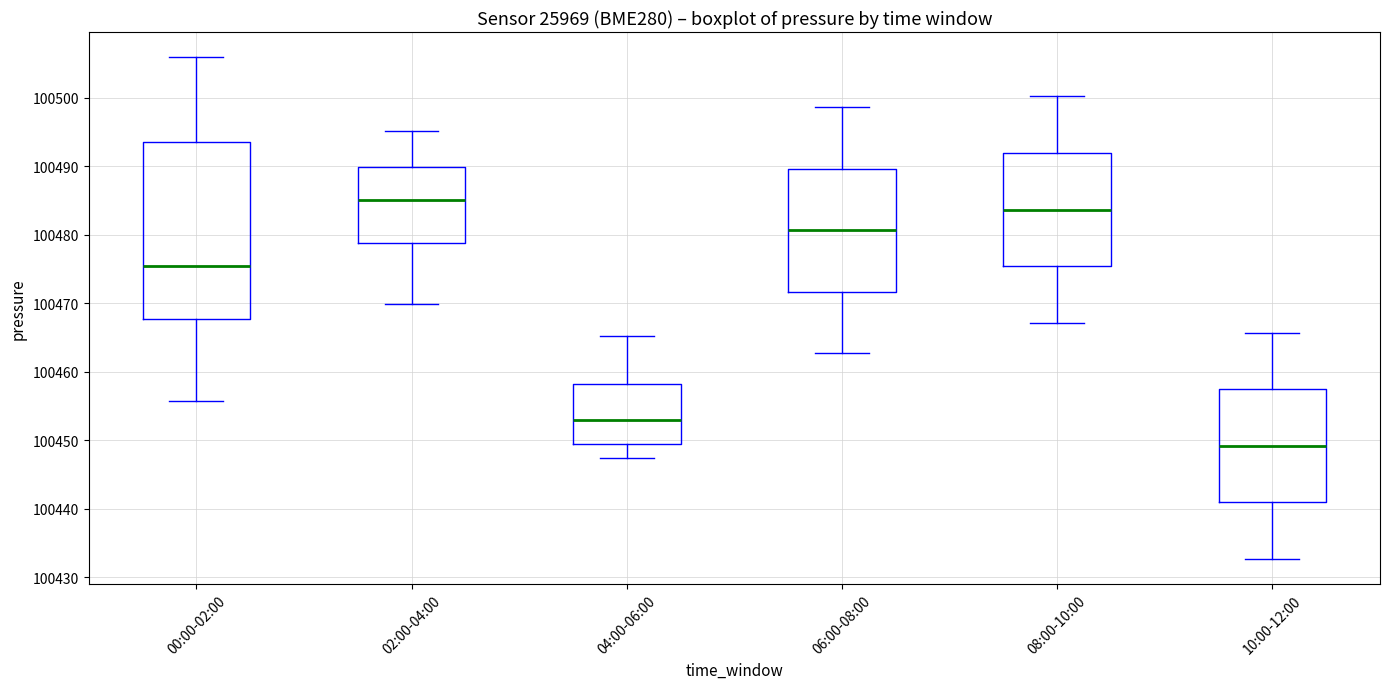

Where is the upper edge of the box for 08:00-10:00 on the y-axis? The values are not printed on the chart, so give them approximately, as read against the axis.

100492